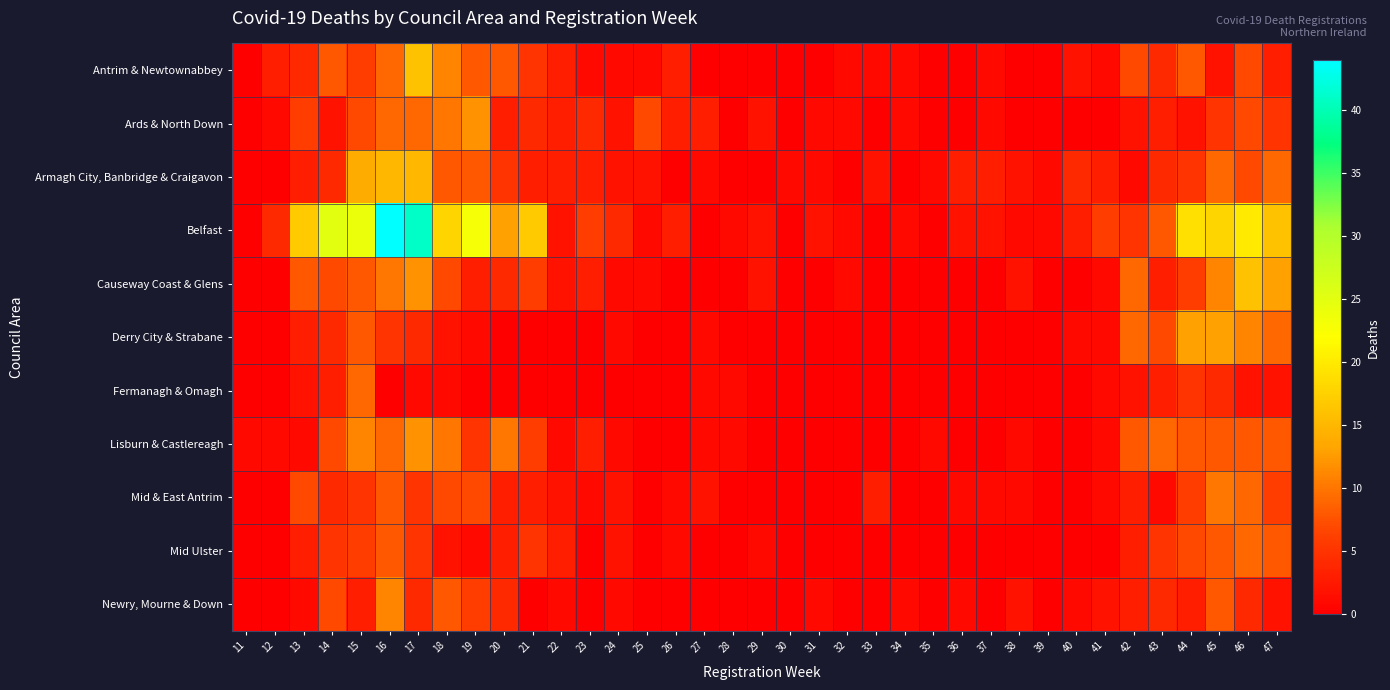

At which category is the sum across all series the highest?

16